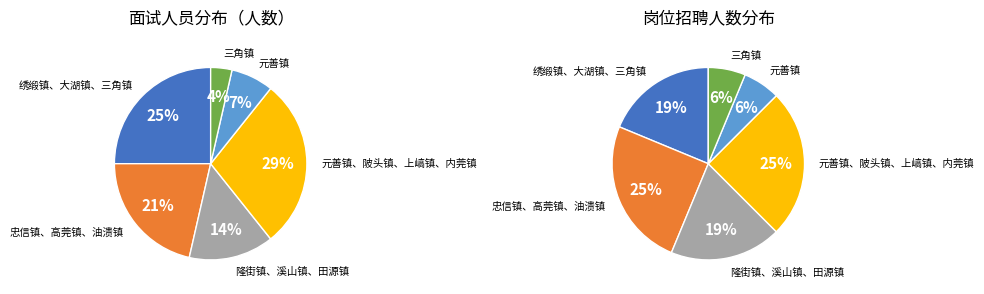

To the nearest percent, what portion does S02 represent?

21%